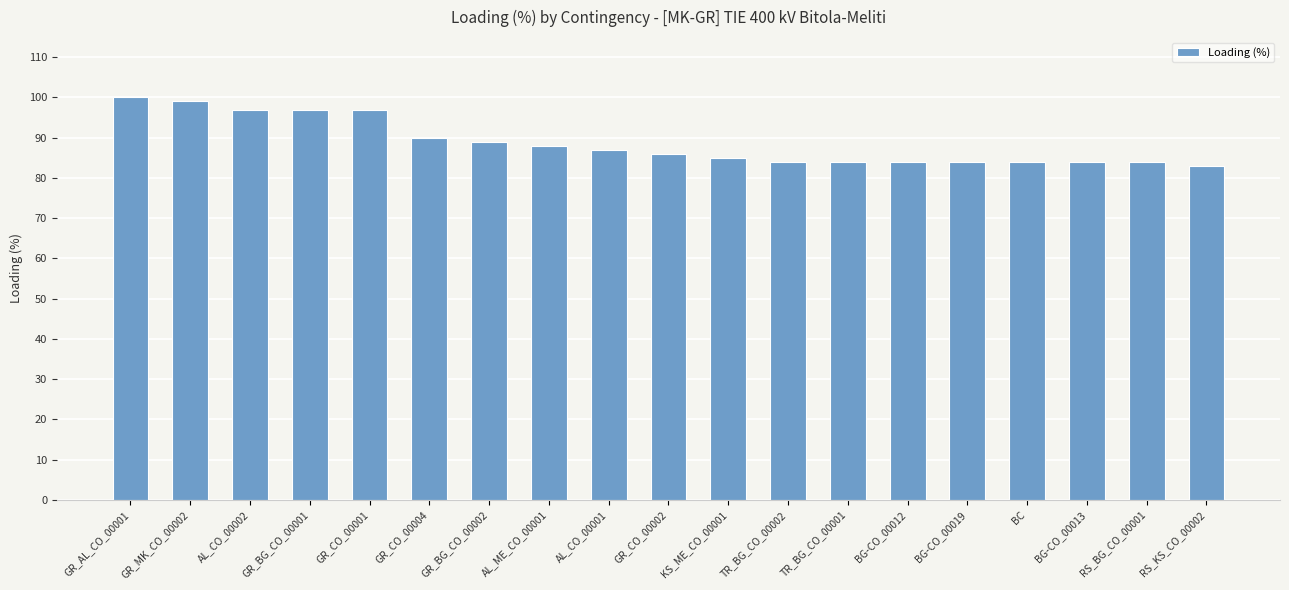

Between BG-CO_00013 and GR_MK_CO_00002, which is larger?

GR_MK_CO_00002